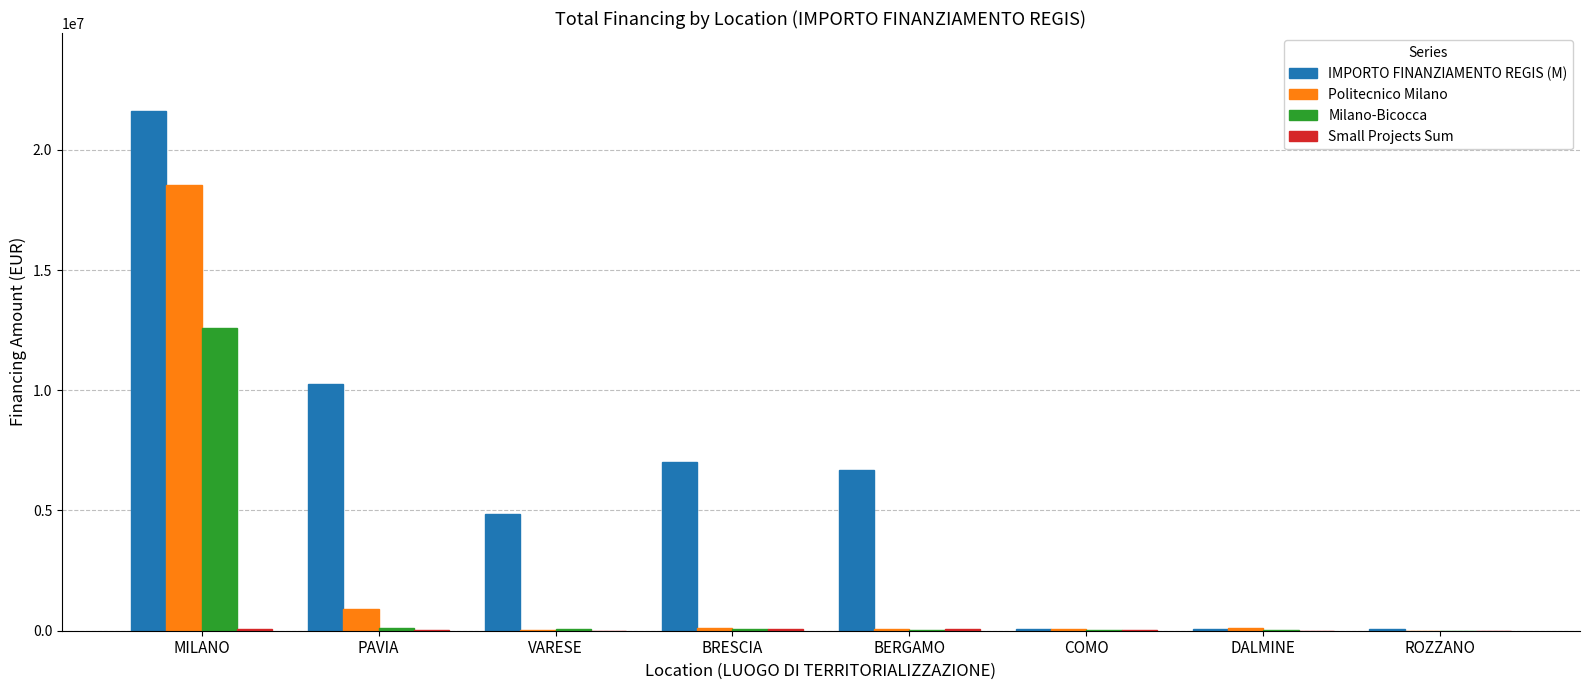

What is the sum of all Milano-Bicocca values?

12978234.5